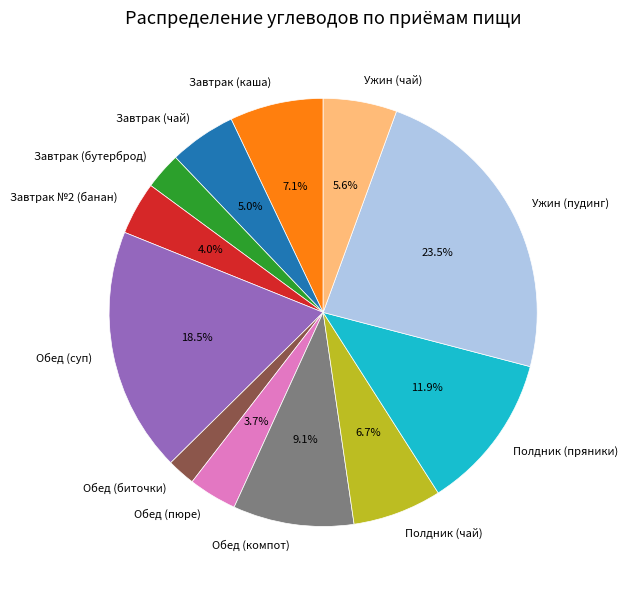

What is the largest slice in the pie chart?

Ужин (пудинг)